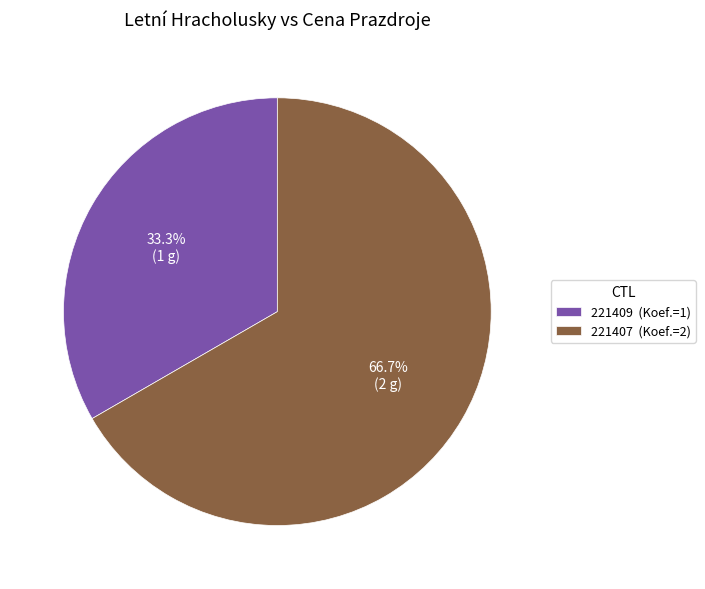

Rank the categories by value from highest to lowest.

221407, 221409